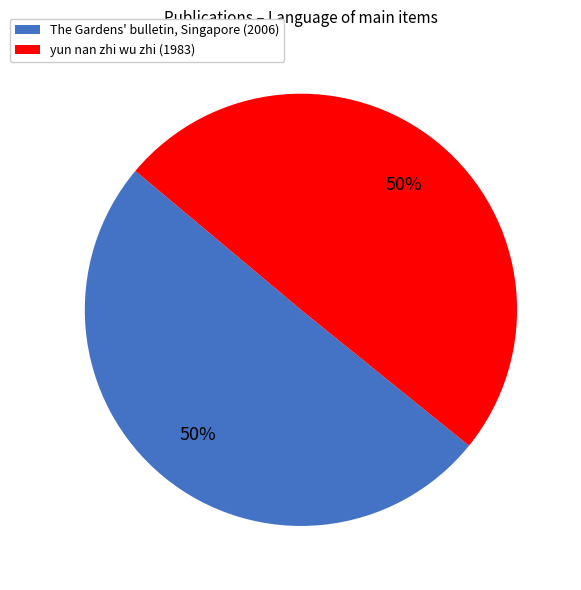

To the nearest percent, what is the combined percentage of The Gardens' bulletin, Singapore (2006) and yun nan zhi wu zhi (1983)?

100%